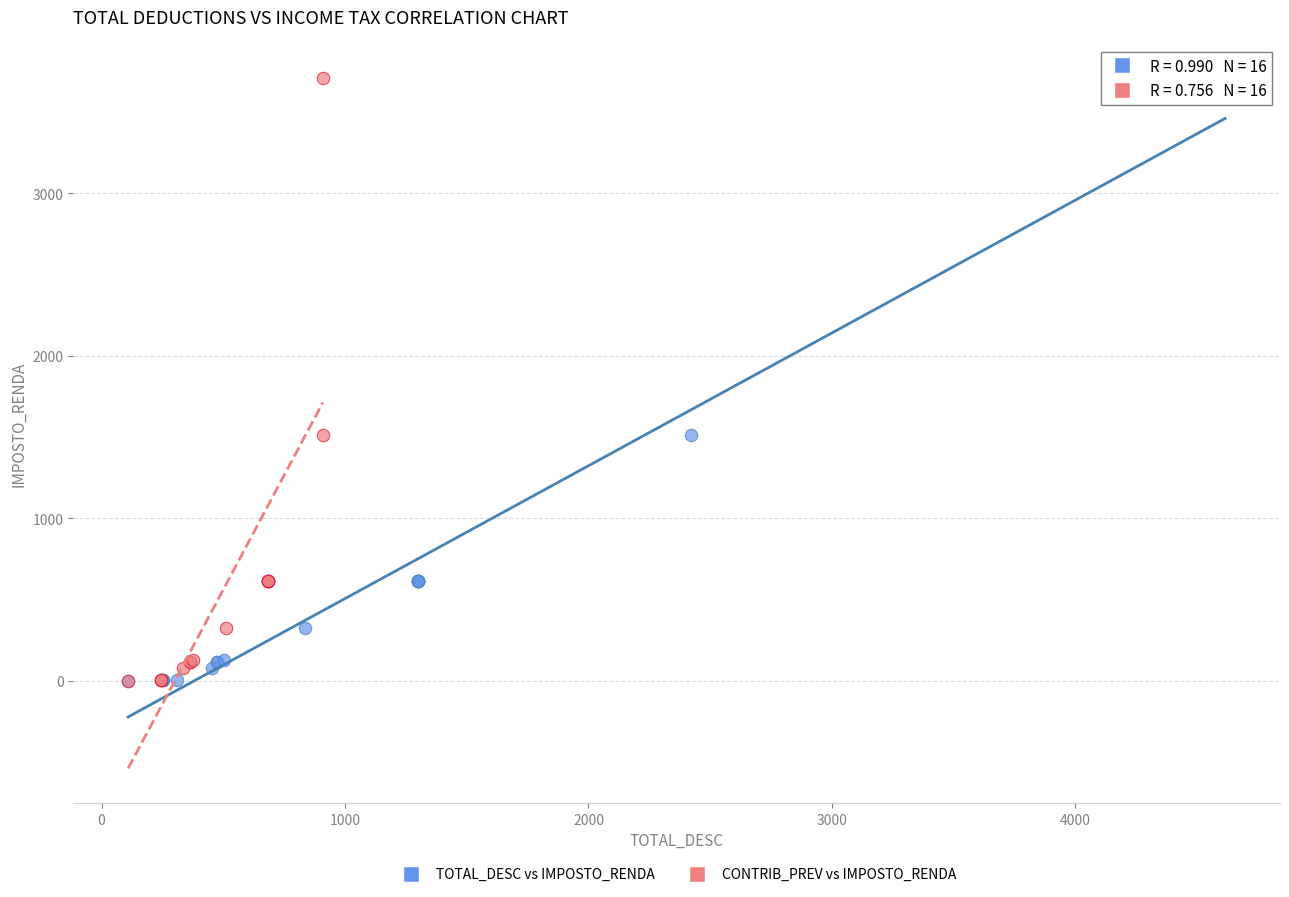

What are all the series names shown in the legend?

TOTAL_DESC vs IMPOSTO_RENDA, CONTRIB_PREV vs IMPOSTO_RENDA